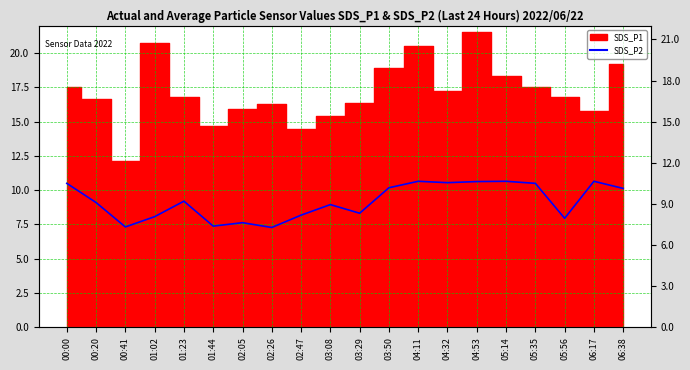

What is the label of the 4th point from the left?

01:02